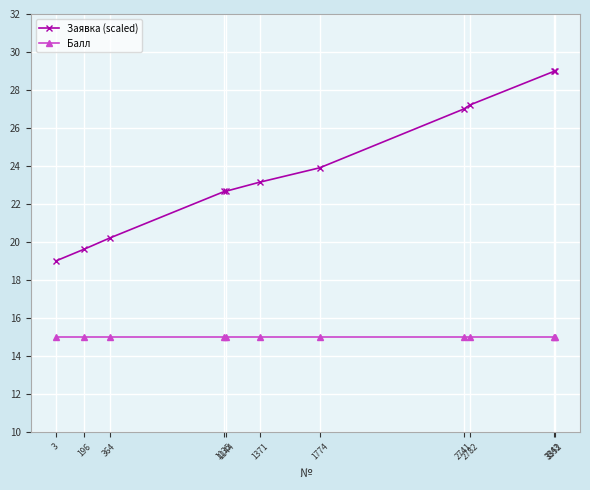

Reading right to left, extract all data points from this chart.

Заявка (scaled): 3352=29.0	3343=29.0	2782=27.2	2741=27.0	1774=23.9	1371=23.1	1144=22.7	1135=22.7	364=20.2	196=19.6	3=19.0
Балл: 3352=15.0	3343=15.0	2782=15.0	2741=15.0	1774=15.0	1371=15.0	1144=15.0	1135=15.0	364=15.0	196=15.0	3=15.0